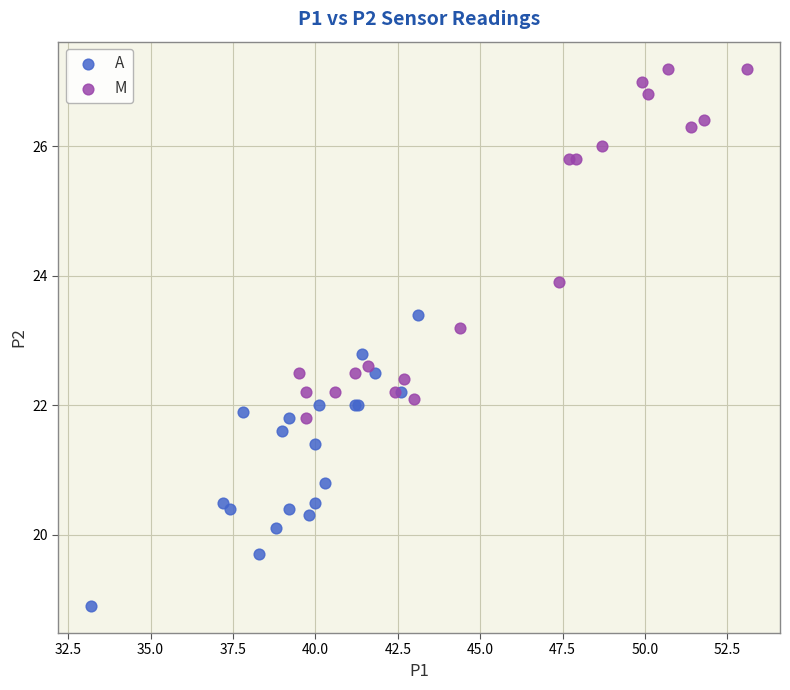

Which series has the widest spread of Y values?

M